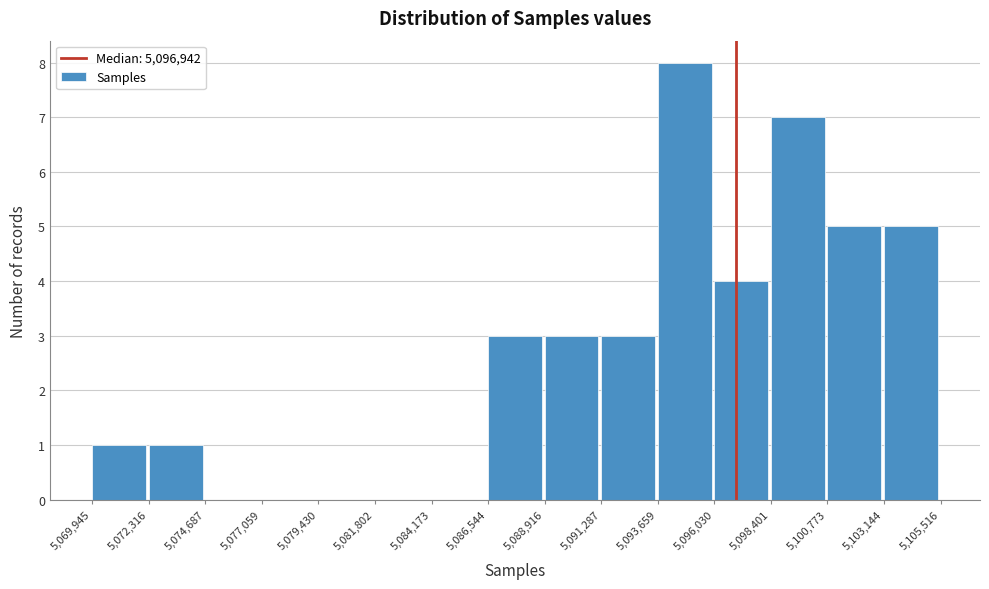

Reading left to right, transcribe this chart: for each bar, give the range it covers on the x-axis and its height. The values are not printed on the chart, so give them approximately, as read against the axis.

5,069,945 to 5,072,316: 1
5,072,316 to 5,074,687: 1
5,074,687 to 5,077,059: 0
5,077,059 to 5,079,430: 0
5,079,430 to 5,081,802: 0
5,081,802 to 5,084,173: 0
5,084,173 to 5,086,544: 0
5,086,544 to 5,088,916: 3
5,088,916 to 5,091,287: 3
5,091,287 to 5,093,659: 3
5,093,659 to 5,096,030: 8
5,096,030 to 5,098,401: 4
5,098,401 to 5,100,773: 7
5,100,773 to 5,103,144: 5
5,103,144 to 5,105,516: 5